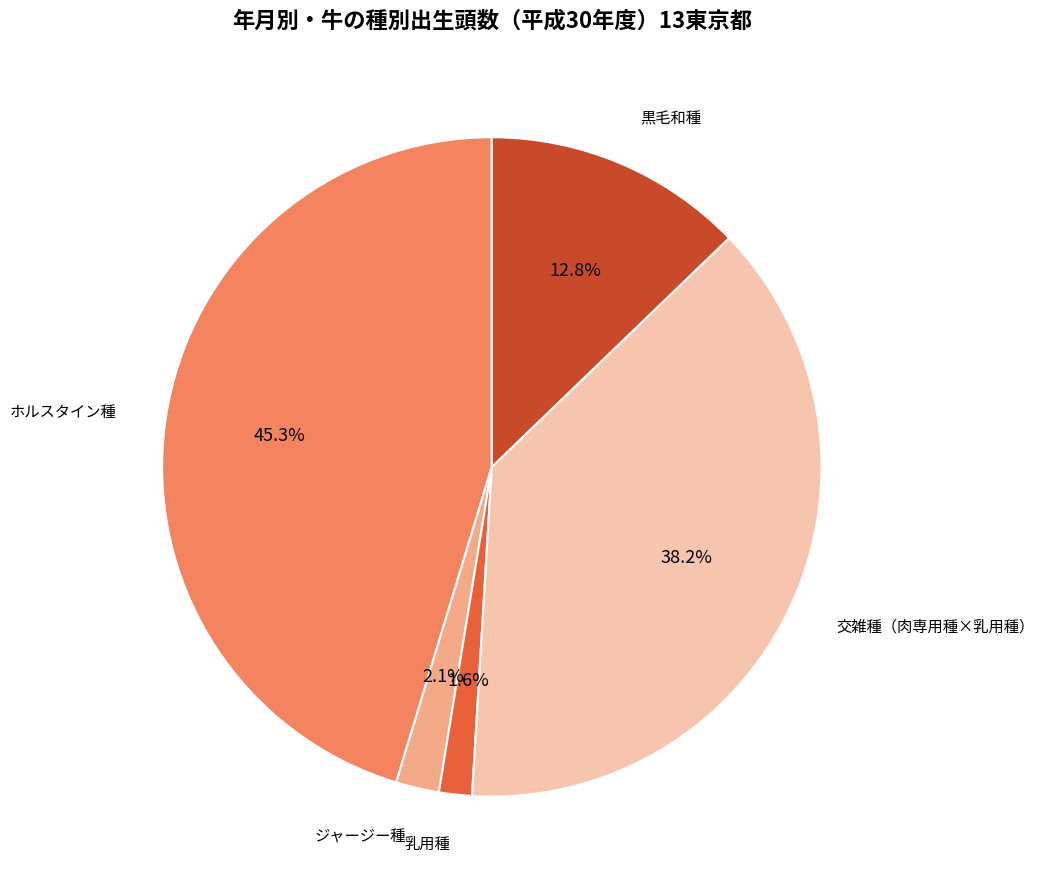

Which slice is the smallest?

乳用種